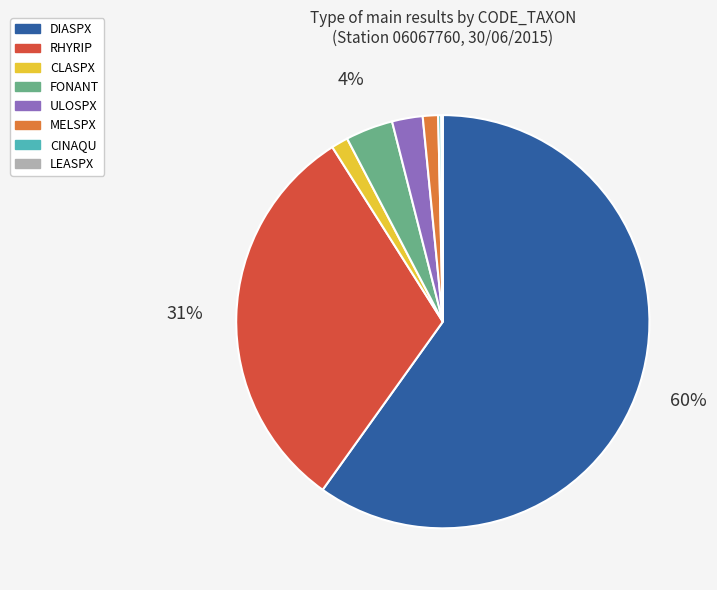

What is the largest slice in the pie chart?

DIASPX